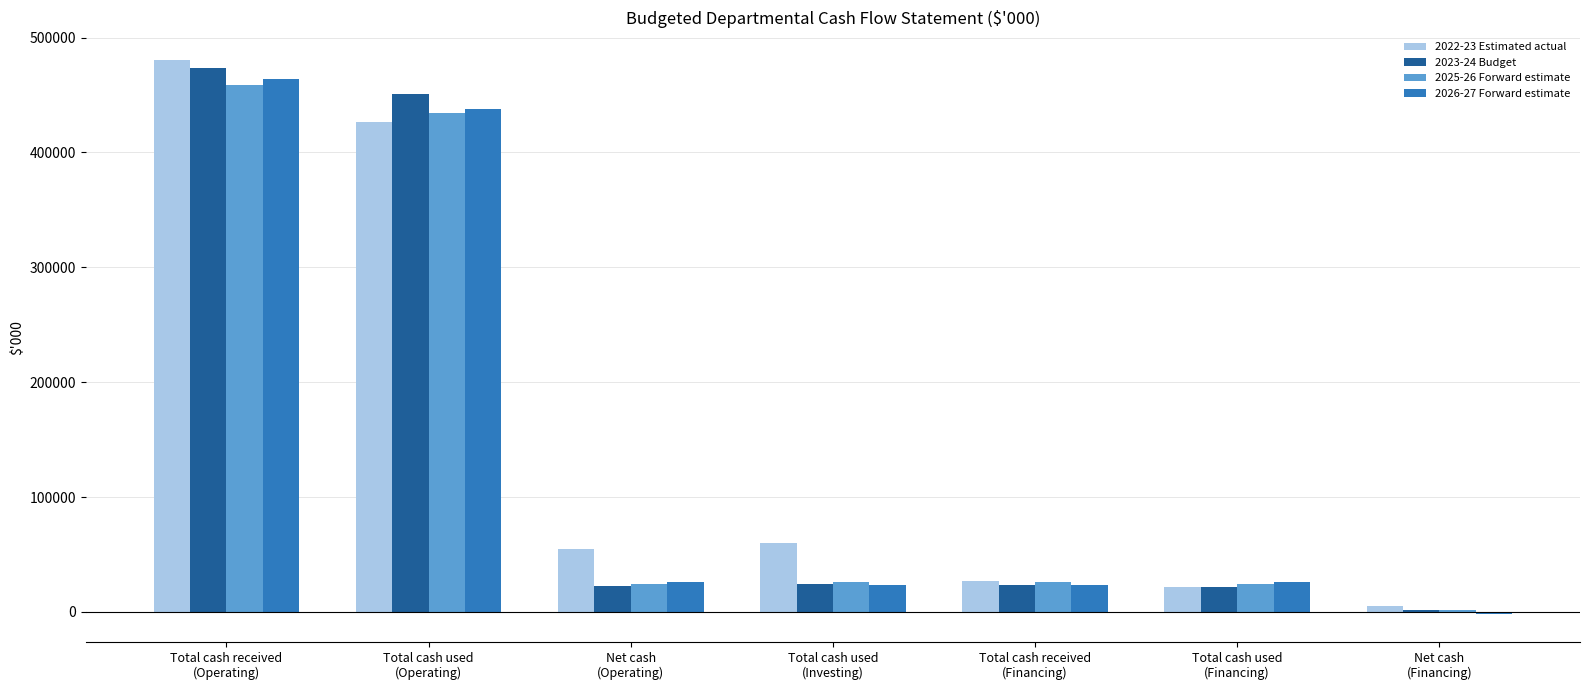

What is the average value of the 2026-27 Forward estimate series?

142686